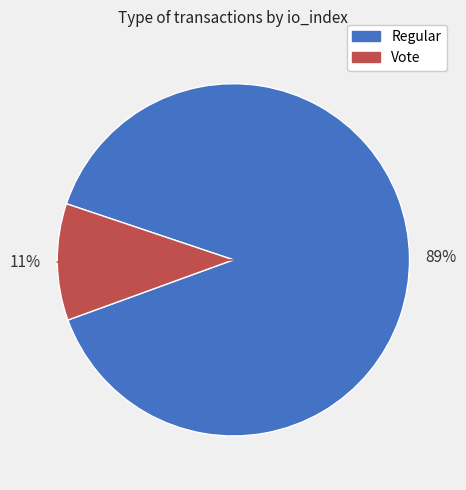

To the nearest percent, what is the average slice percentage?

50%